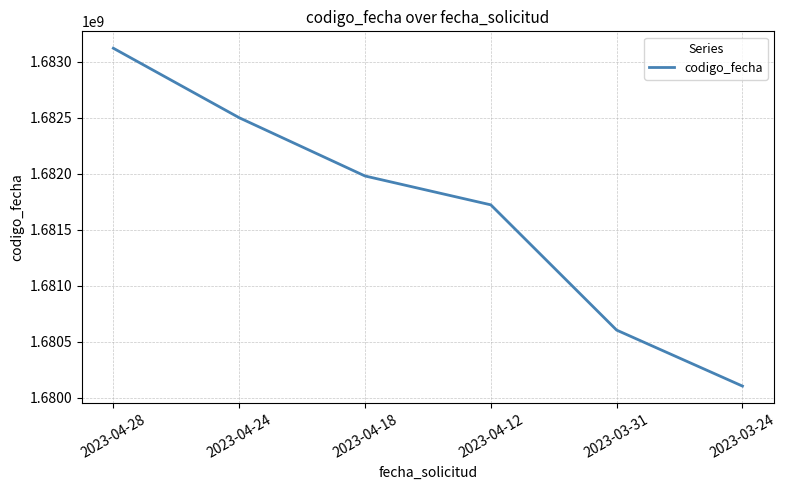

What is the approximate value at 2023-04-24?

1682500881